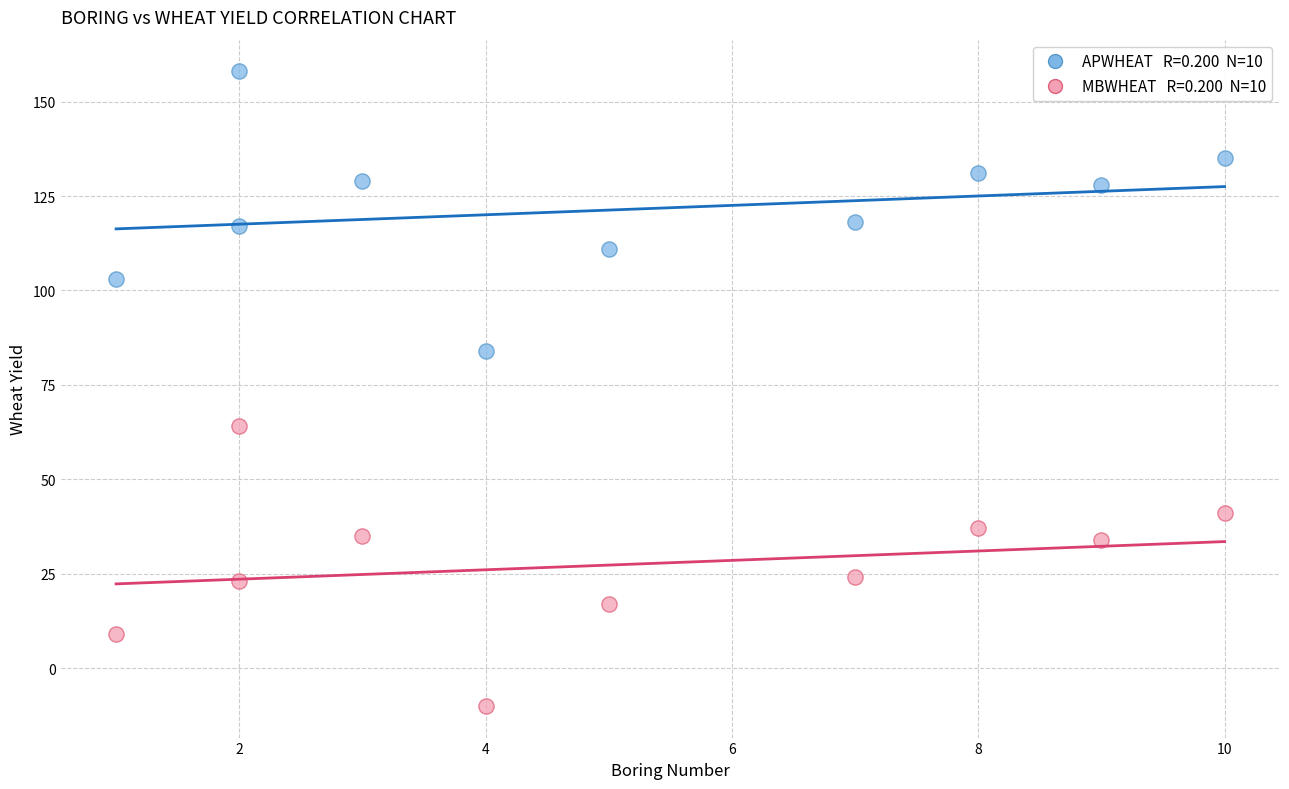

Across all data points, what is the range of Y values (max minus min)?

168